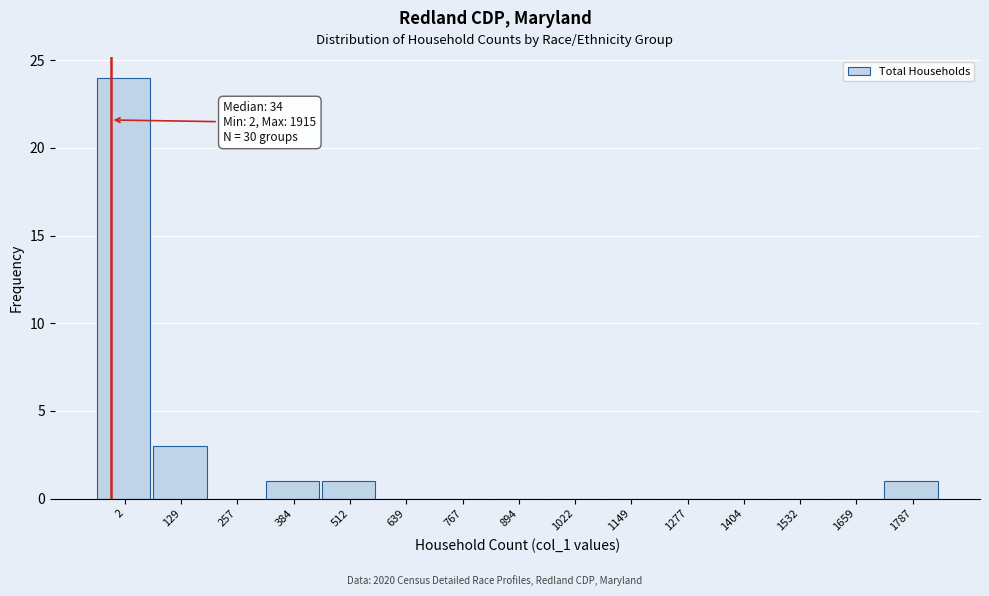

Reading right to left, list all the values displayed in this chart.

1787=1	1659=0	1532=0	1404=0	1277=0	1149=0	1022=0	894=0	767=0	639=0	512=1	384=1	257=0	129=3	2=24